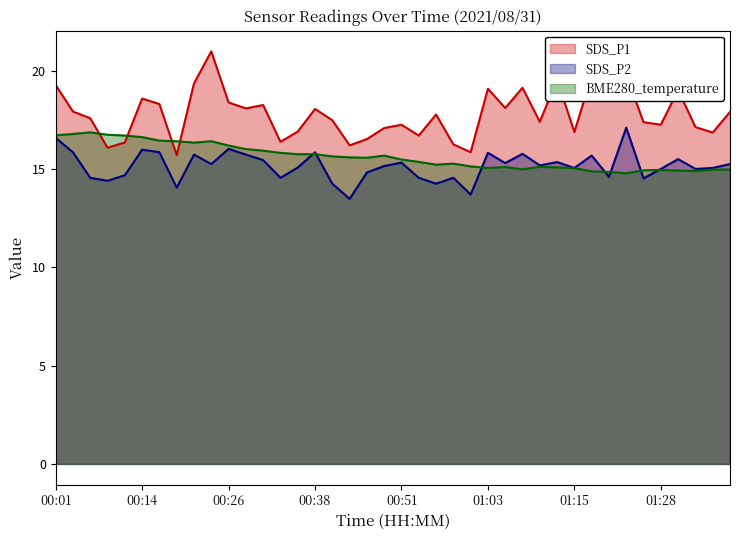

What position from the left is 01:15?

31